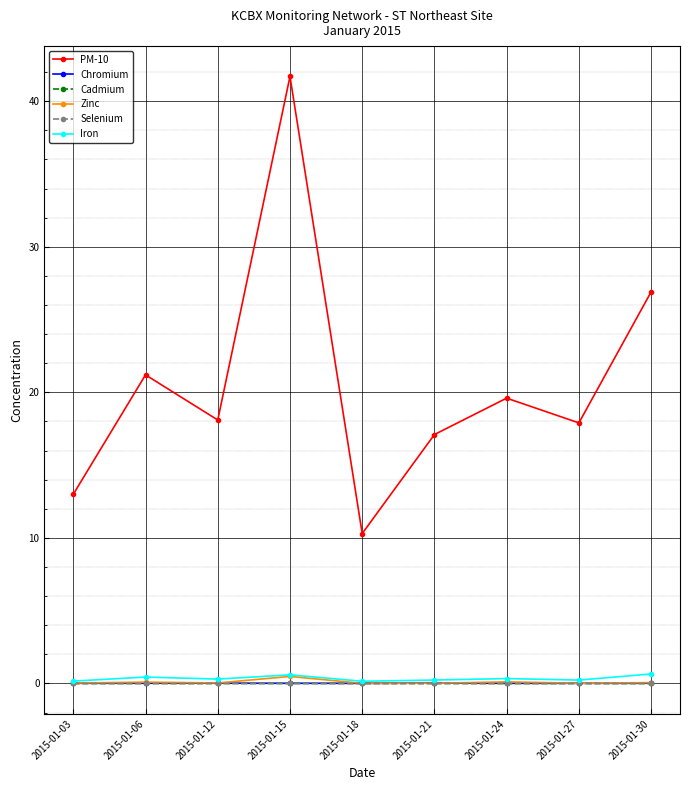

Which series has the widest spread of values?

PM-10